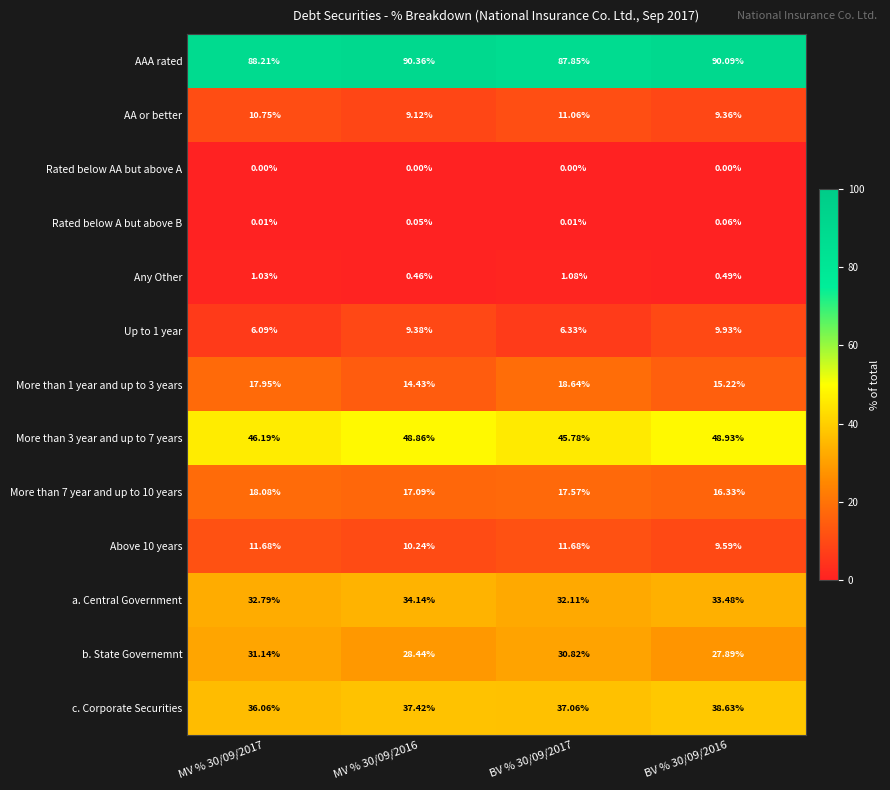

Which series has the largest total across all categories?

AAA rated